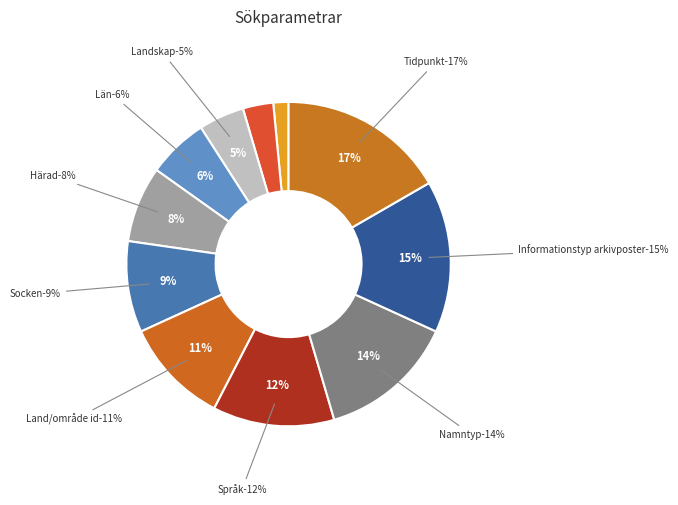

Which slice is the smallest?

Sökord ortnamn